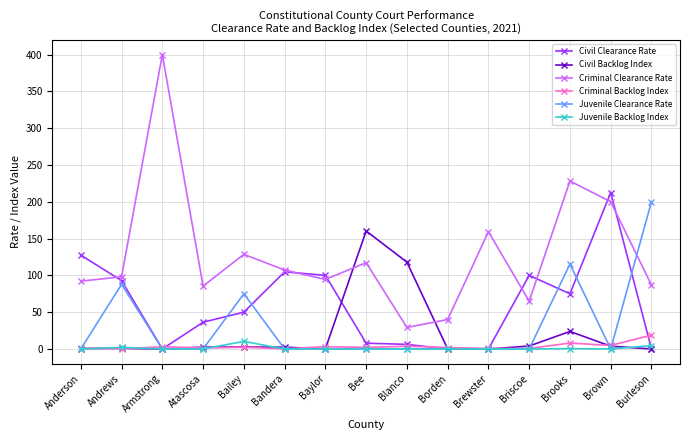

Which series has the largest total across all categories?

Criminal Clearance Rate